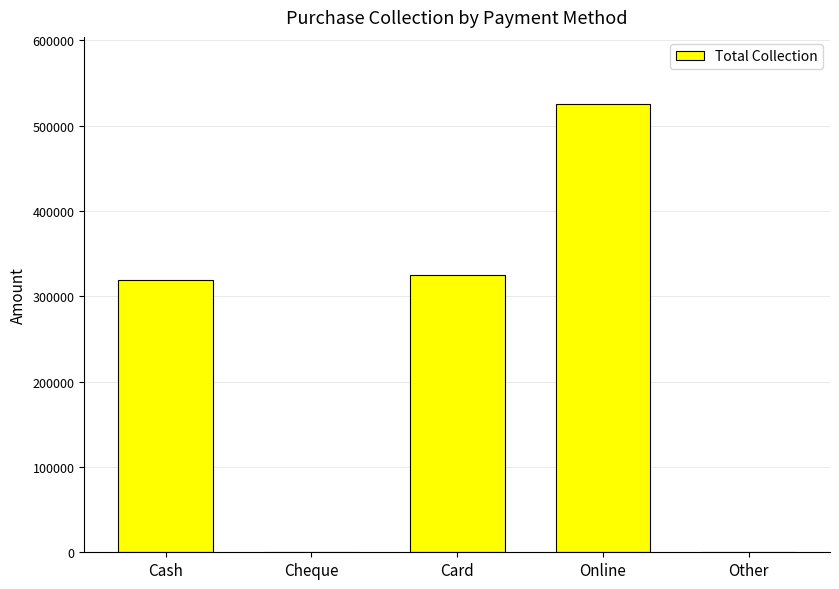

Count the number of data series in this chart.

1